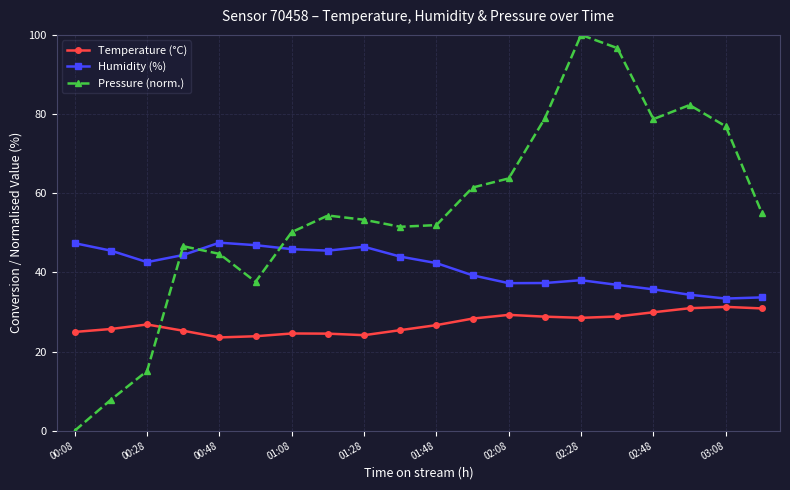

How many positive values does the Pressure (norm.) series have?

19